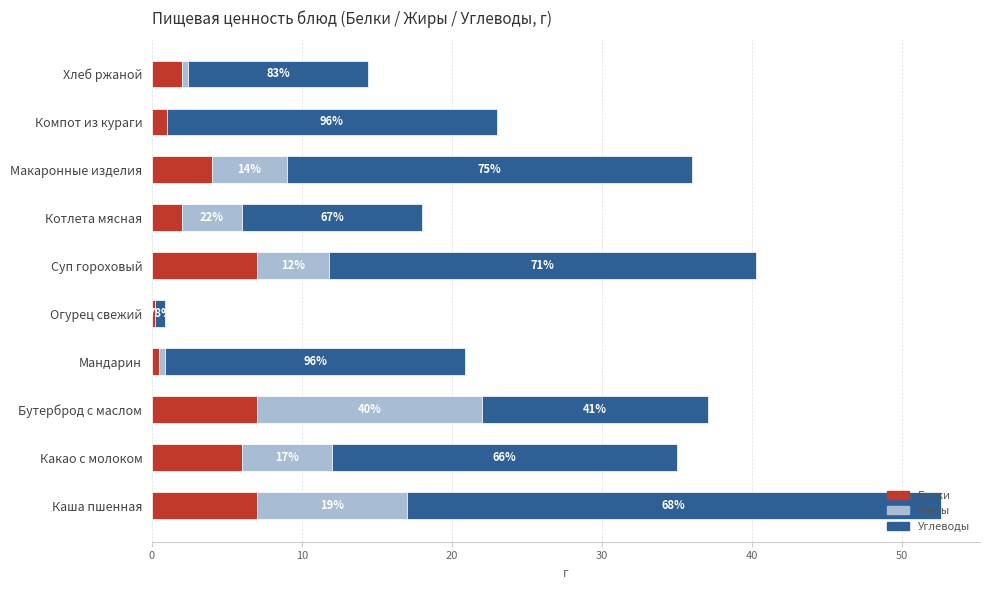

What are all the series names shown in the legend?

Белки, Жиры, Углеводы